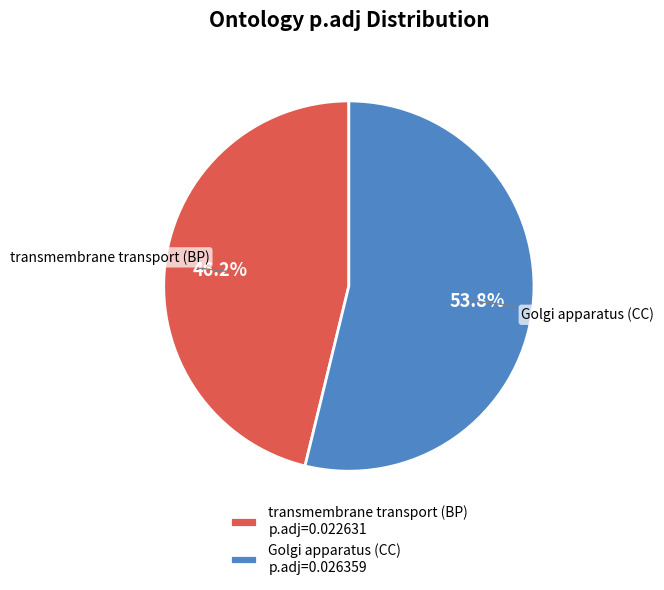

To the nearest percent, what portion does transmembrane transport (BP) represent?

46%